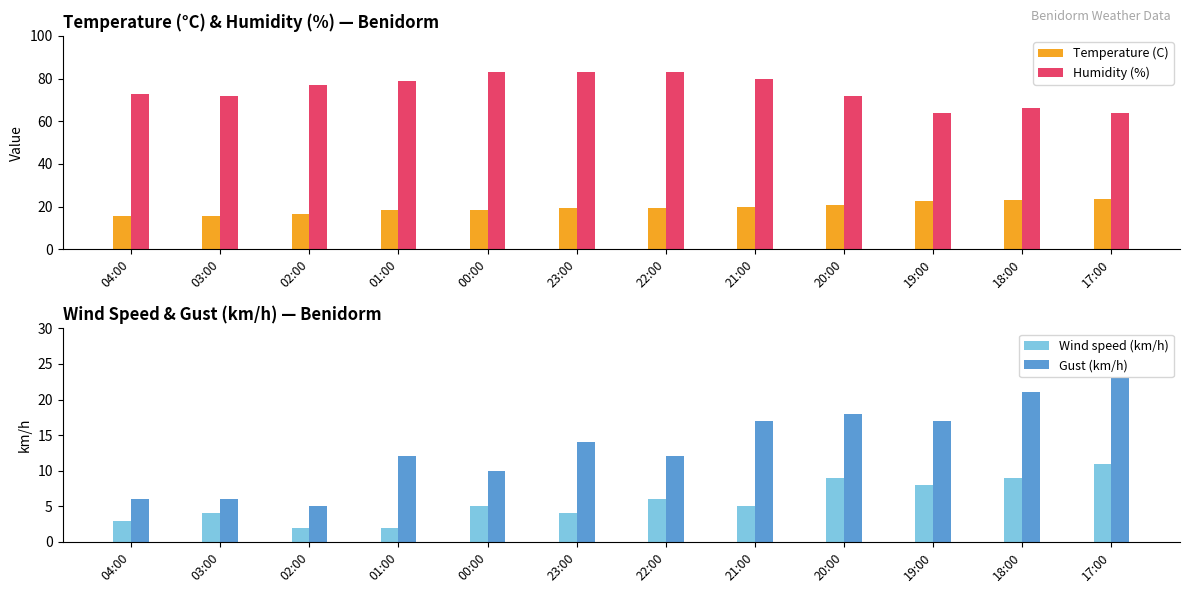

Reading left to right, transcribe all the data shown in this chart.

Temperature (C): 15.6	15.7	16.4	18.5	18.6	19.2	19.3	19.7	20.7	22.5	22.9	23.4
Humidity (%): 73.0	72.0	77.0	79.0	83.0	83.0	83.0	80.0	72.0	64.0	66.0	64.0
Wind speed (km/h): 3.0	4.0	2.0	2.0	5.0	4.0	6.0	5.0	9.0	8.0	9.0	11.0
Gust (km/h): 6.0	6.0	5.0	12.0	10.0	14.0	12.0	17.0	18.0	17.0	21.0	23.0